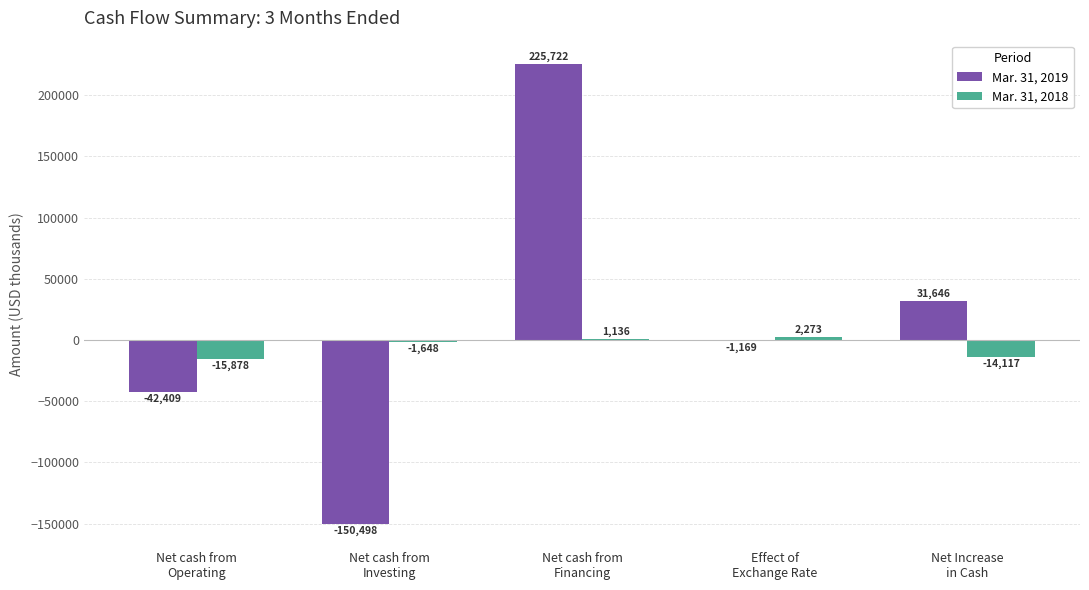

What is the greatest value displayed?

225722